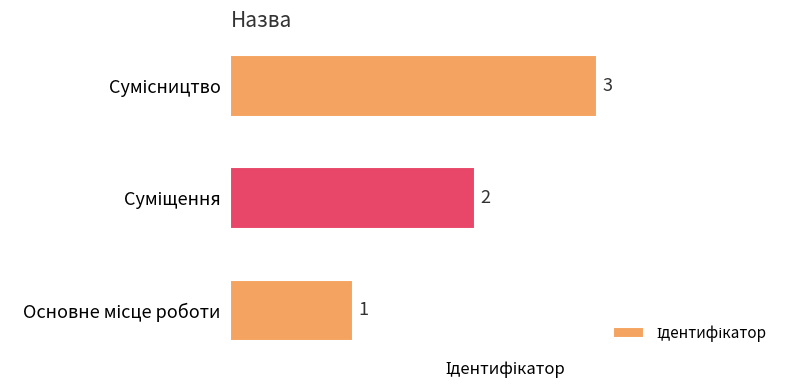

What is the sum of all values?

6